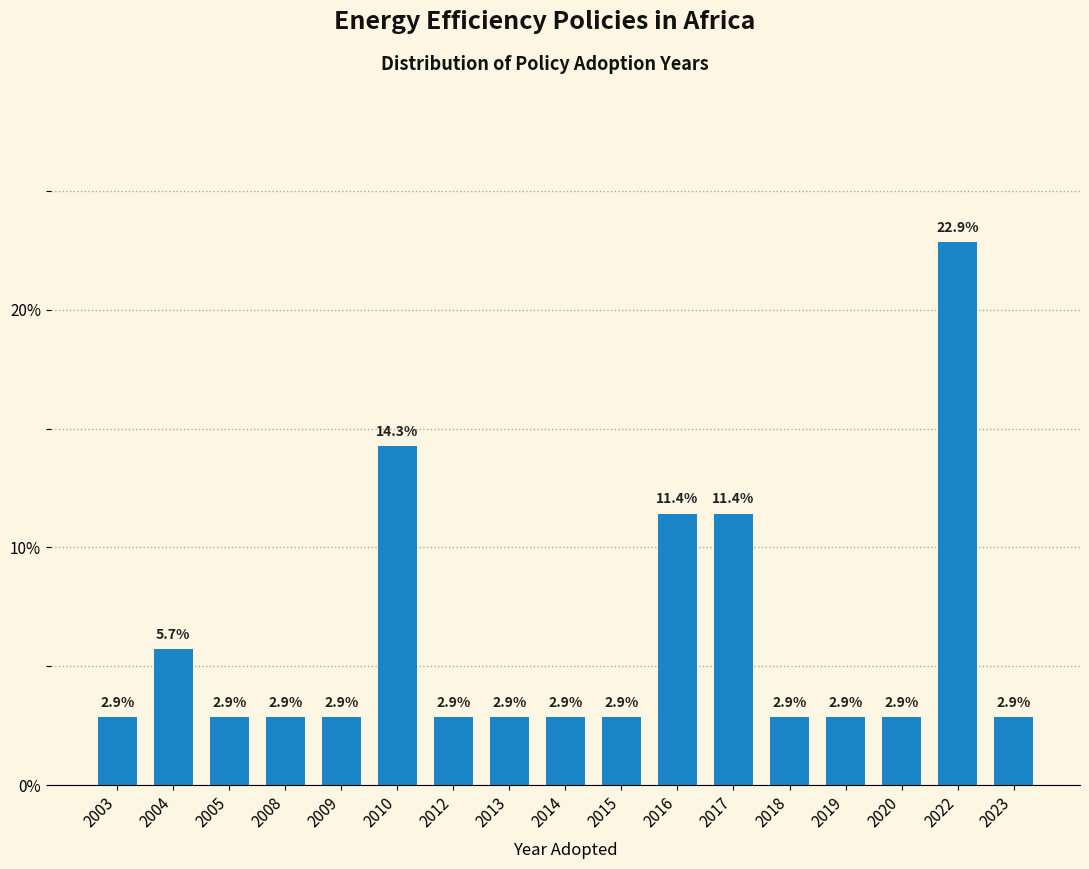

Reading right to left, transcribe all the data shown in this chart.

2.9	22.9	2.9	2.9	2.9	11.4	11.4	2.9	2.9	2.9	2.9	14.3	2.9	2.9	2.9	5.7	2.9